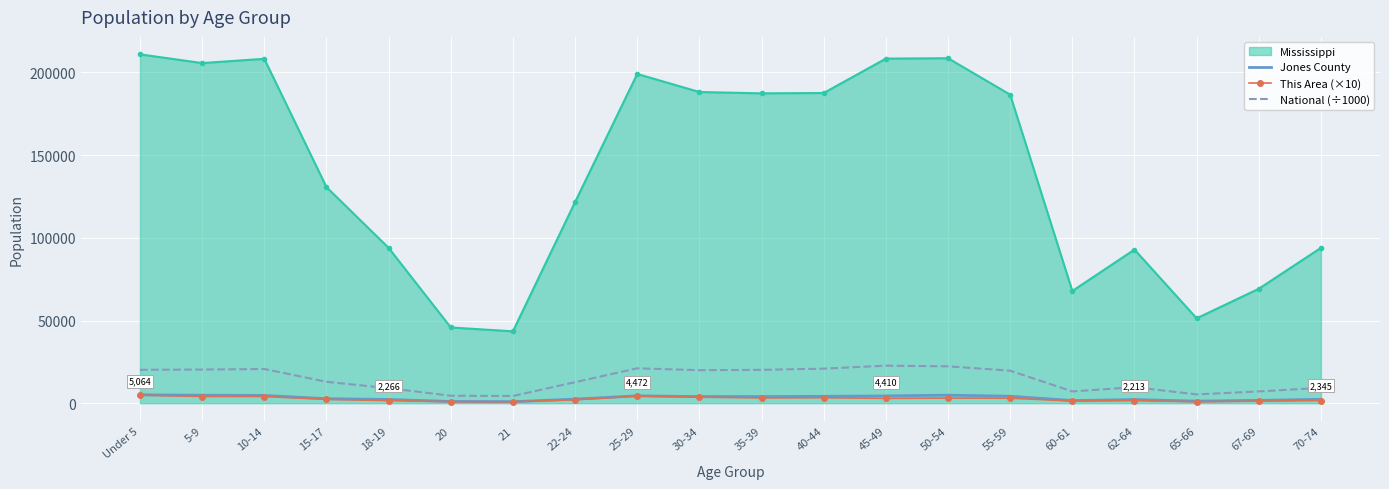

True or false: Jones County and This Area (×10) cross at least once.

False